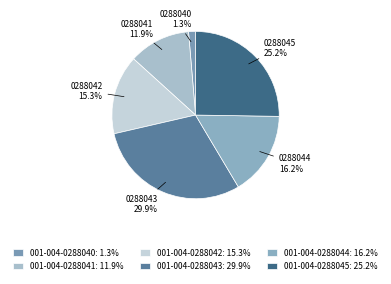

Which category has the smallest portion of the pie?

001-004-0288040